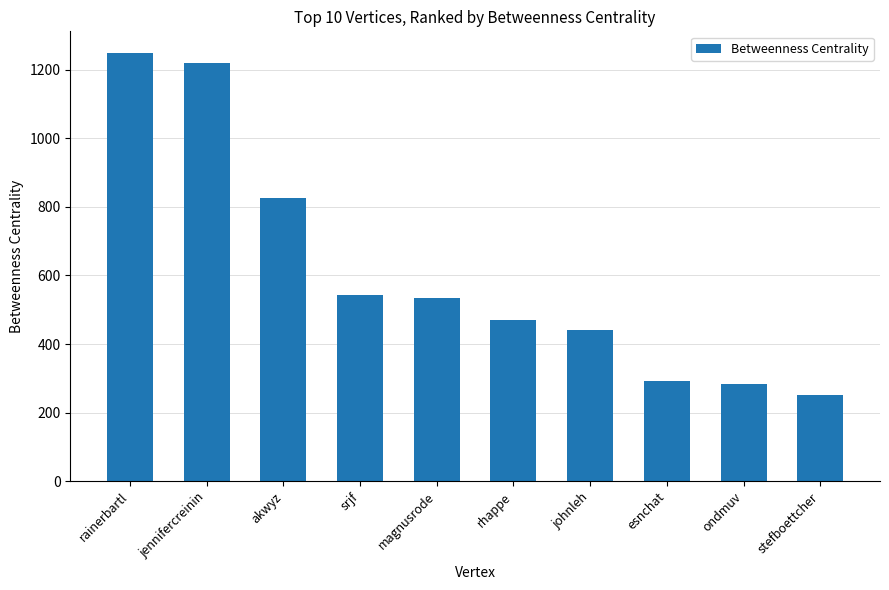

What is the value of the 10th bar from the left?

252.4